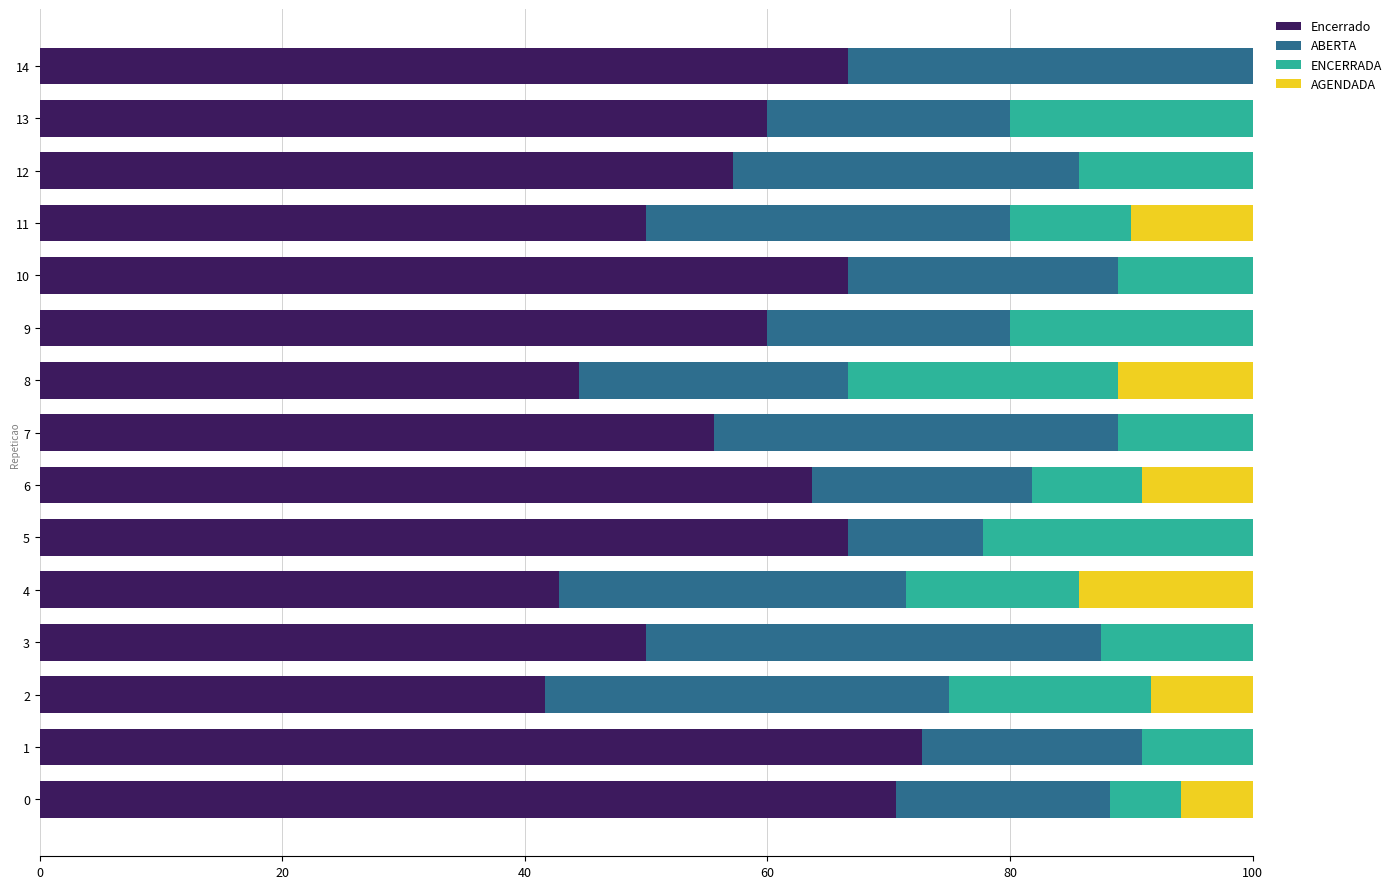

What is the maximum value for Encerrado?

72.7